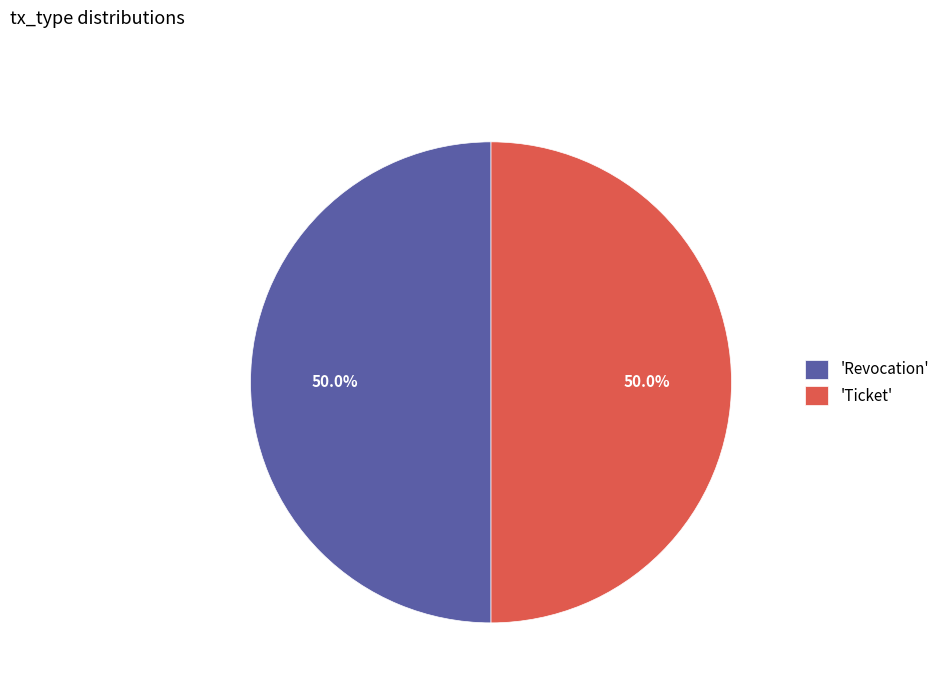

Approximately how many times larger is the value at 'Ticket' compared to 'Revocation'?

1.0